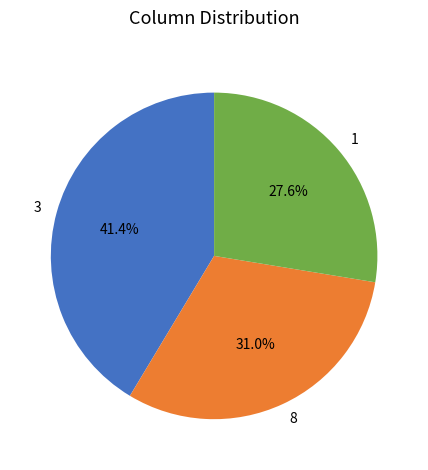

Which has a higher value, 3 or 1?

3